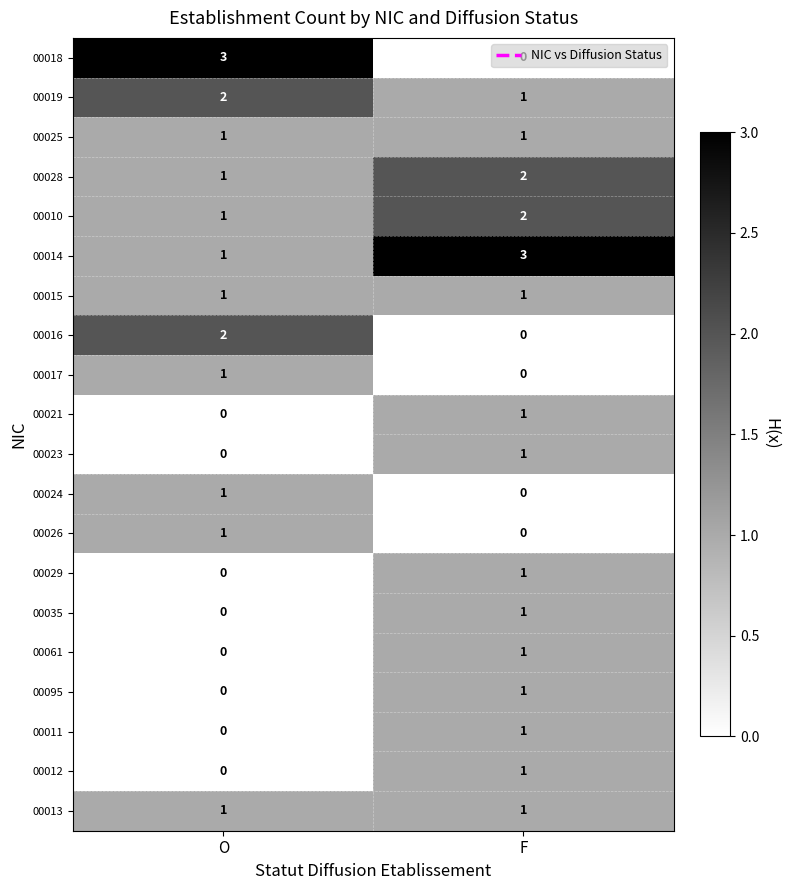

Which category has the highest value in the 00019 series?

O